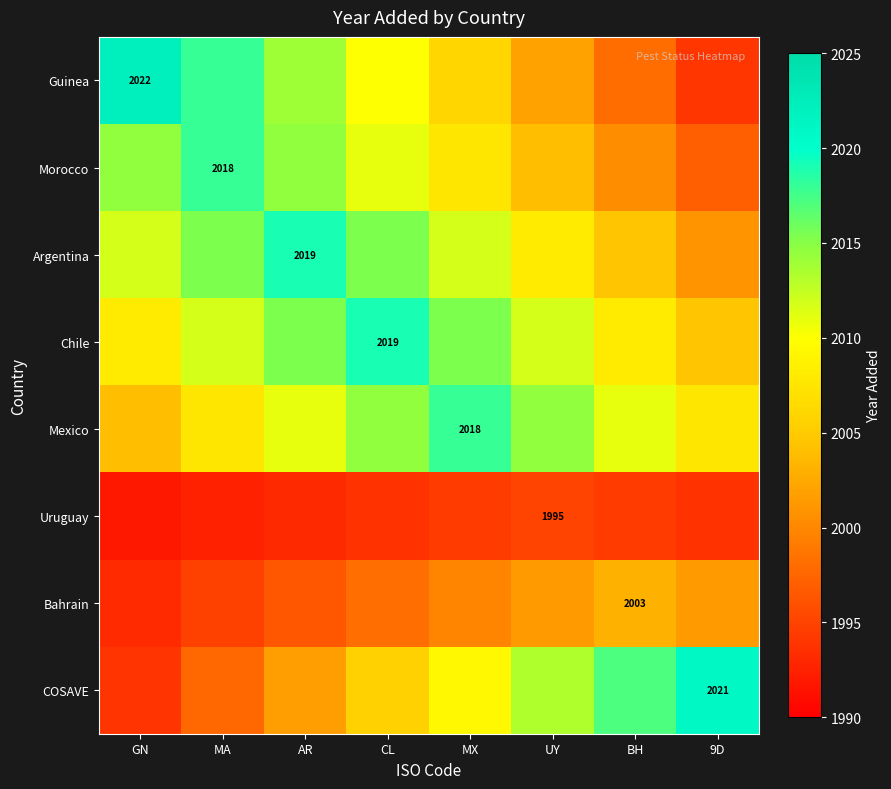

Is the value of Mexico at GN greater than the value of COSAVE at 9D?

No